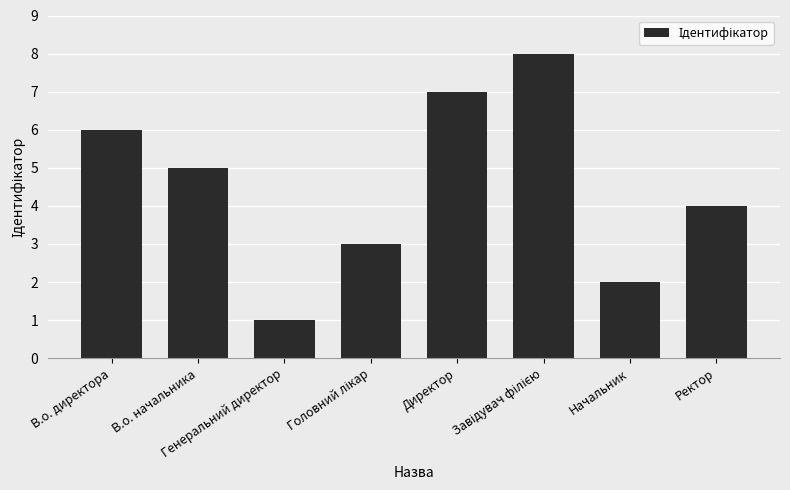

Reading left to right, extract all data points from this chart.

6	5	1	3	7	8	2	4